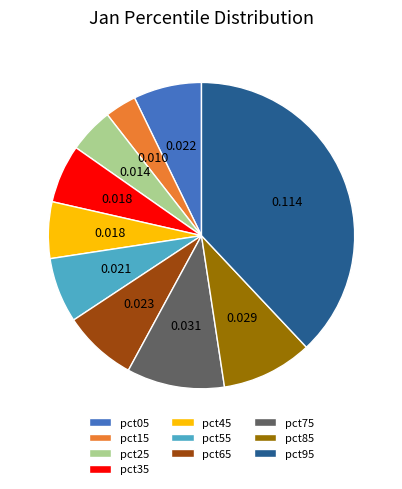

Which slice is the smallest?

pct15